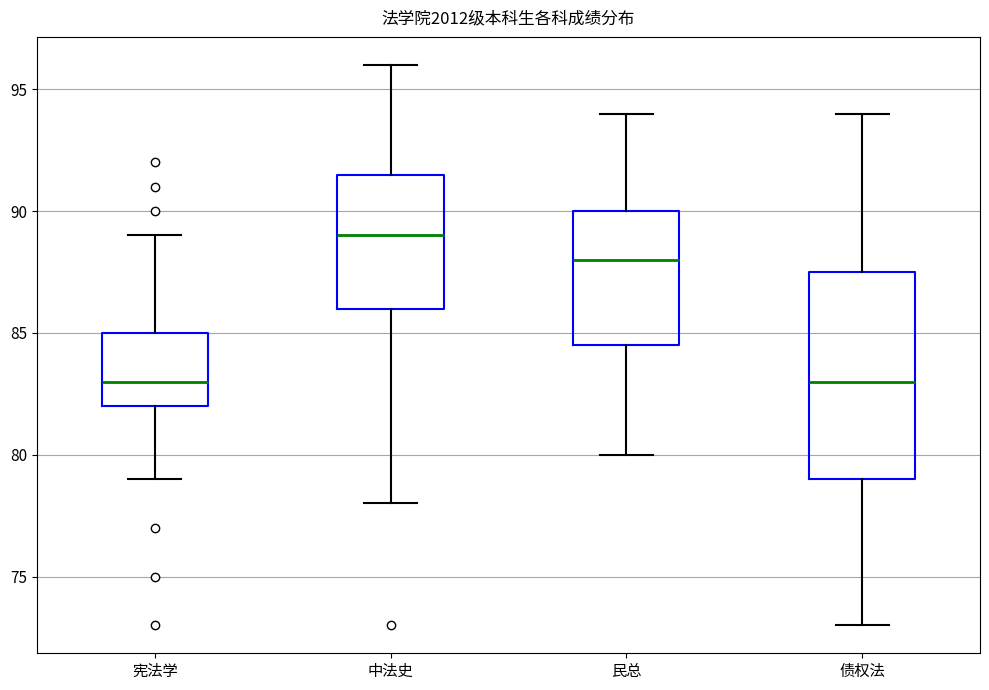

Comparing the boxes themselves (not the whiskers), which one is the tallest?

债权法